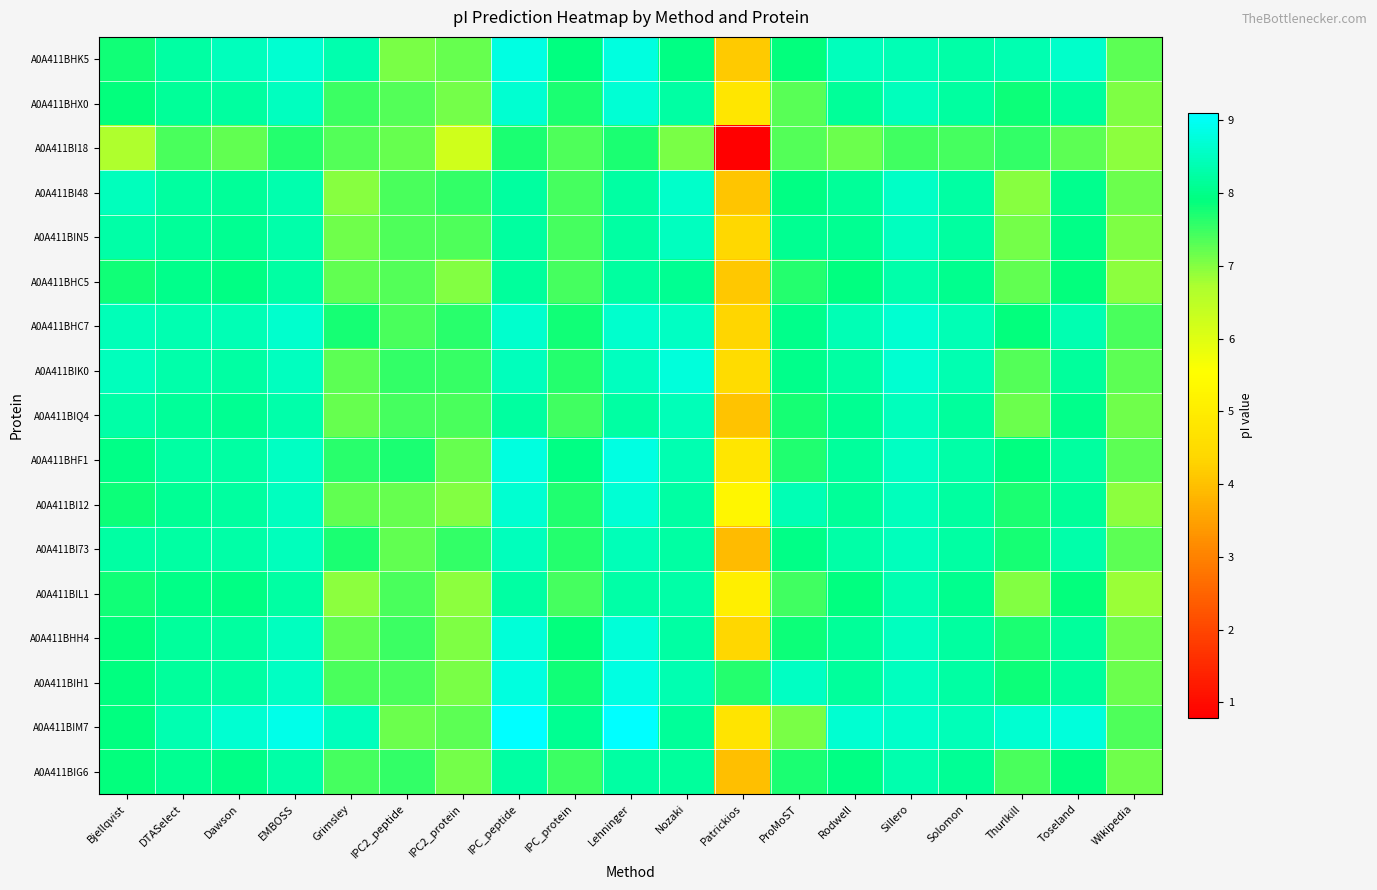

Reading left to right, extract all data points from this chart.

A0A411BHK5: Bjellqvist=7.8	DTASelect=8.2	Dawson=8.5	EMBOSS=8.7	Grimsley=8.3	IPC2_peptide=7.1	IPC2_protein=7.2	IPC_peptide=8.8	IPC_protein=7.9	Lehninger=8.8	Nozaki=8.0	Patrickios=4.2	ProMoST=7.9	Rodwell=8.5	Sillero=8.4	Solomon=8.3	Thurlkill=8.4	Toseland=8.6	Wikipedia=7.3
A0A411BHX0: Bjellqvist=7.9	DTASelect=8.2	Dawson=8.2	EMBOSS=8.5	Grimsley=7.5	IPC2_peptide=7.3	IPC2_protein=7.1	IPC_peptide=8.7	IPC_protein=7.7	Lehninger=8.7	Nozaki=8.2	Patrickios=4.8	ProMoST=7.3	Rodwell=8.2	Sillero=8.5	Solomon=8.2	Thurlkill=7.8	Toseland=8.2	Wikipedia=7.0
A0A411BI18: Bjellqvist=6.7	DTASelect=7.4	Dawson=7.2	EMBOSS=7.7	Grimsley=7.3	IPC2_peptide=7.2	IPC2_protein=6.2	IPC_peptide=7.7	IPC_protein=7.4	Lehninger=7.7	Nozaki=7.1	Patrickios=0.8	ProMoST=7.3	Rodwell=7.2	Sillero=7.5	Solomon=7.4	Thurlkill=7.6	Toseland=7.3	Wikipedia=6.9
A0A411BI48: Bjellqvist=8.5	DTASelect=8.2	Dawson=8.1	EMBOSS=8.3	Grimsley=7.0	IPC2_peptide=7.4	IPC2_protein=7.6	IPC_peptide=8.2	IPC_protein=7.4	Lehninger=8.2	Nozaki=8.6	Patrickios=4.1	ProMoST=8.0	Rodwell=8.2	Sillero=8.6	Solomon=8.3	Thurlkill=7.0	Toseland=8.1	Wikipedia=7.2
A0A411BIN5: Bjellqvist=8.3	DTASelect=8.1	Dawson=8.1	EMBOSS=8.3	Grimsley=7.1	IPC2_peptide=7.4	IPC2_protein=7.4	IPC_peptide=8.2	IPC_protein=7.4	Lehninger=8.2	Nozaki=8.5	Patrickios=4.4	ProMoST=8.1	Rodwell=8.1	Sillero=8.5	Solomon=8.2	Thurlkill=7.1	Toseland=8.0	Wikipedia=7.0
A0A411BHC5: Bjellqvist=7.8	DTASelect=8.0	Dawson=8.0	EMBOSS=8.2	Grimsley=7.2	IPC2_peptide=7.3	IPC2_protein=7.0	IPC_peptide=8.2	IPC_protein=7.4	Lehninger=8.2	Nozaki=8.1	Patrickios=4.1	ProMoST=7.7	Rodwell=7.9	Sillero=8.3	Solomon=8.0	Thurlkill=7.2	Toseland=7.9	Wikipedia=7.0
A0A411BHC7: Bjellqvist=8.4	DTASelect=8.4	Dawson=8.4	EMBOSS=8.6	Grimsley=7.8	IPC2_peptide=7.4	IPC2_protein=7.6	IPC_peptide=8.6	IPC_protein=7.8	Lehninger=8.6	Nozaki=8.5	Patrickios=4.4	ProMoST=8.0	Rodwell=8.4	Sillero=8.7	Solomon=8.4	Thurlkill=7.9	Toseland=8.4	Wikipedia=7.4
A0A411BIK0: Bjellqvist=8.5	DTASelect=8.3	Dawson=8.2	EMBOSS=8.5	Grimsley=7.3	IPC2_peptide=7.6	IPC2_protein=7.5	IPC_peptide=8.5	IPC_protein=7.6	Lehninger=8.5	Nozaki=8.8	Patrickios=4.5	ProMoST=8.0	Rodwell=8.2	Sillero=8.7	Solomon=8.4	Thurlkill=7.3	Toseland=8.2	Wikipedia=7.3
A0A411BIQ4: Bjellqvist=8.3	DTASelect=8.1	Dawson=8.1	EMBOSS=8.3	Grimsley=7.2	IPC2_peptide=7.4	IPC2_protein=7.4	IPC_peptide=8.2	IPC_protein=7.5	Lehninger=8.2	Nozaki=8.4	Patrickios=4.0	ProMoST=7.8	Rodwell=8.1	Sillero=8.5	Solomon=8.2	Thurlkill=7.2	Toseland=8.0	Wikipedia=7.2
A0A411BHF1: Bjellqvist=8.0	DTASelect=8.2	Dawson=8.2	EMBOSS=8.5	Grimsley=7.6	IPC2_peptide=7.7	IPC2_protein=7.2	IPC_peptide=8.8	IPC_protein=8.0	Lehninger=8.8	Nozaki=8.4	Patrickios=4.8	ProMoST=7.7	Rodwell=8.2	Sillero=8.6	Solomon=8.3	Thurlkill=7.9	Toseland=8.2	Wikipedia=7.3
A0A411BI12: Bjellqvist=7.8	DTASelect=8.1	Dawson=8.2	EMBOSS=8.5	Grimsley=7.2	IPC2_peptide=7.2	IPC2_protein=7.0	IPC_peptide=8.7	IPC_protein=7.7	Lehninger=8.7	Nozaki=8.2	Patrickios=5.3	ProMoST=8.4	Rodwell=8.2	Sillero=8.5	Solomon=8.2	Thurlkill=7.7	Toseland=8.2	Wikipedia=6.9
A0A411BI73: Bjellqvist=8.2	DTASelect=8.2	Dawson=8.3	EMBOSS=8.5	Grimsley=7.7	IPC2_peptide=7.2	IPC2_protein=7.6	IPC_peptide=8.5	IPC_protein=7.7	Lehninger=8.4	Nozaki=8.2	Patrickios=3.9	ProMoST=8.0	Rodwell=8.3	Sillero=8.5	Solomon=8.3	Thurlkill=7.7	Toseland=8.3	Wikipedia=7.3
A0A411BIL1: Bjellqvist=7.8	DTASelect=8.0	Dawson=8.0	EMBOSS=8.2	Grimsley=6.9	IPC2_peptide=7.4	IPC2_protein=6.9	IPC_peptide=8.2	IPC_protein=7.4	Lehninger=8.3	Nozaki=8.3	Patrickios=5.1	ProMoST=7.5	Rodwell=7.9	Sillero=8.4	Solomon=8.1	Thurlkill=7.0	Toseland=7.9	Wikipedia=6.9
A0A411BHH4: Bjellqvist=7.9	DTASelect=8.2	Dawson=8.2	EMBOSS=8.5	Grimsley=7.2	IPC2_peptide=7.5	IPC2_protein=7.0	IPC_peptide=8.7	IPC_protein=7.9	Lehninger=8.7	Nozaki=8.2	Patrickios=4.4	ProMoST=7.8	Rodwell=8.1	Sillero=8.5	Solomon=8.2	Thurlkill=7.7	Toseland=8.2	Wikipedia=7.1
A0A411BIH1: Bjellqvist=7.9	DTASelect=8.2	Dawson=8.2	EMBOSS=8.5	Grimsley=7.4	IPC2_peptide=7.4	IPC2_protein=7.1	IPC_peptide=8.8	IPC_protein=7.8	Lehninger=8.8	Nozaki=8.4	Patrickios=7.7	ProMoST=8.6	Rodwell=8.2	Sillero=8.5	Solomon=8.3	Thurlkill=7.8	Toseland=8.2	Wikipedia=7.2
A0A411BIM7: Bjellqvist=7.9	DTASelect=8.4	Dawson=8.7	EMBOSS=8.9	Grimsley=8.5	IPC2_peptide=7.2	IPC2_protein=7.3	IPC_peptide=9.1	IPC_protein=8.1	Lehninger=9.1	Nozaki=8.1	Patrickios=4.8	ProMoST=7.1	Rodwell=8.7	Sillero=8.6	Solomon=8.4	Thurlkill=8.7	Toseland=8.8	Wikipedia=7.4
A0A411BIG6: Bjellqvist=7.9	DTASelect=8.1	Dawson=8.0	EMBOSS=8.3	Grimsley=7.4	IPC2_peptide=7.6	IPC2_protein=7.1	IPC_peptide=8.2	IPC_protein=7.5	Lehninger=8.2	Nozaki=8.2	Patrickios=4.0	ProMoST=7.7	Rodwell=8.0	Sillero=8.3	Solomon=8.1	Thurlkill=7.4	Toseland=7.9	Wikipedia=7.1